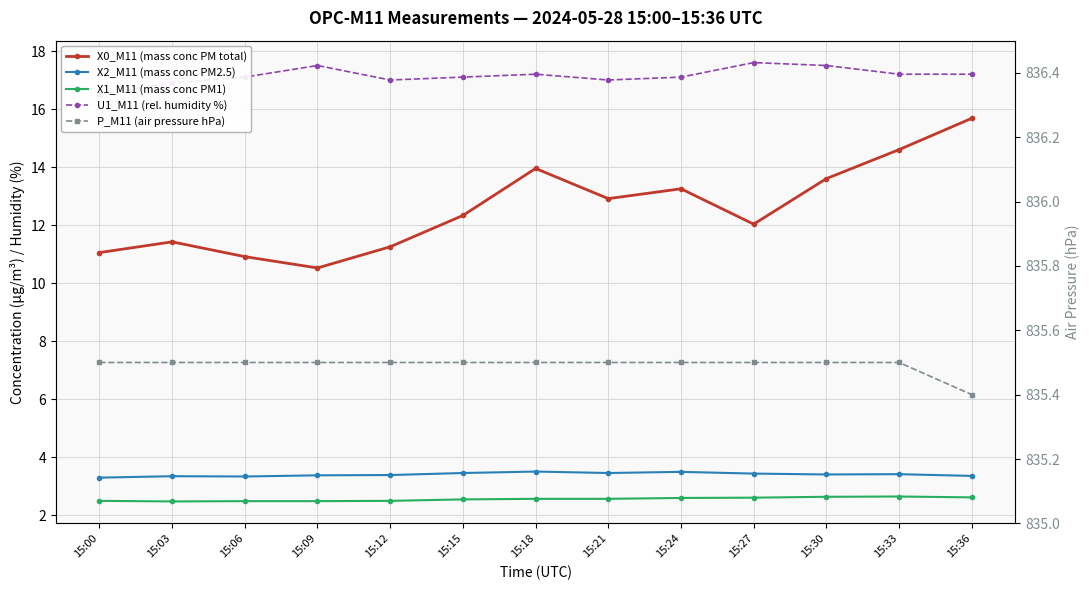

What is the value of the U1_M11 (rel. humidity %) point at the 5th from the left?

17.0